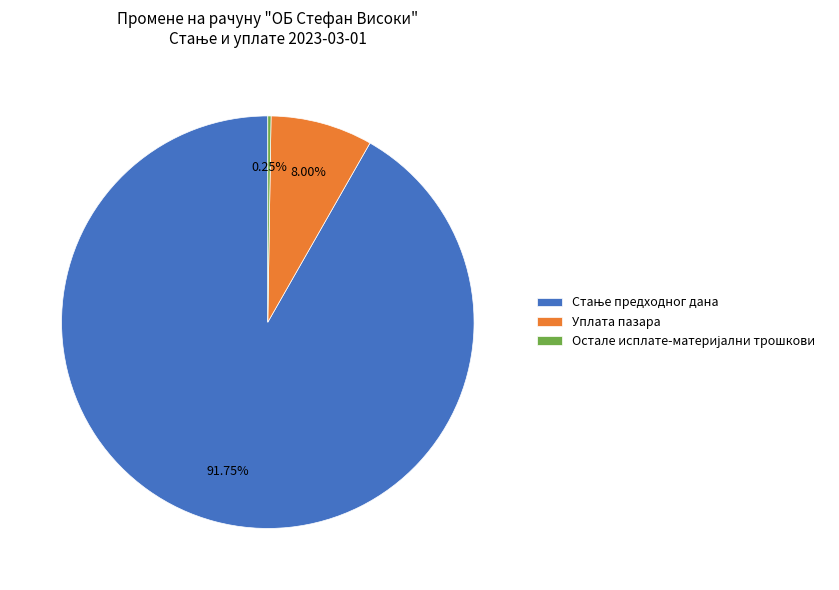

Does any single category account for the majority?

Yes